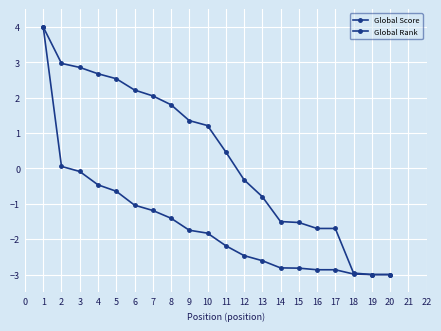

How many negative values does the Global Rank series have?

9